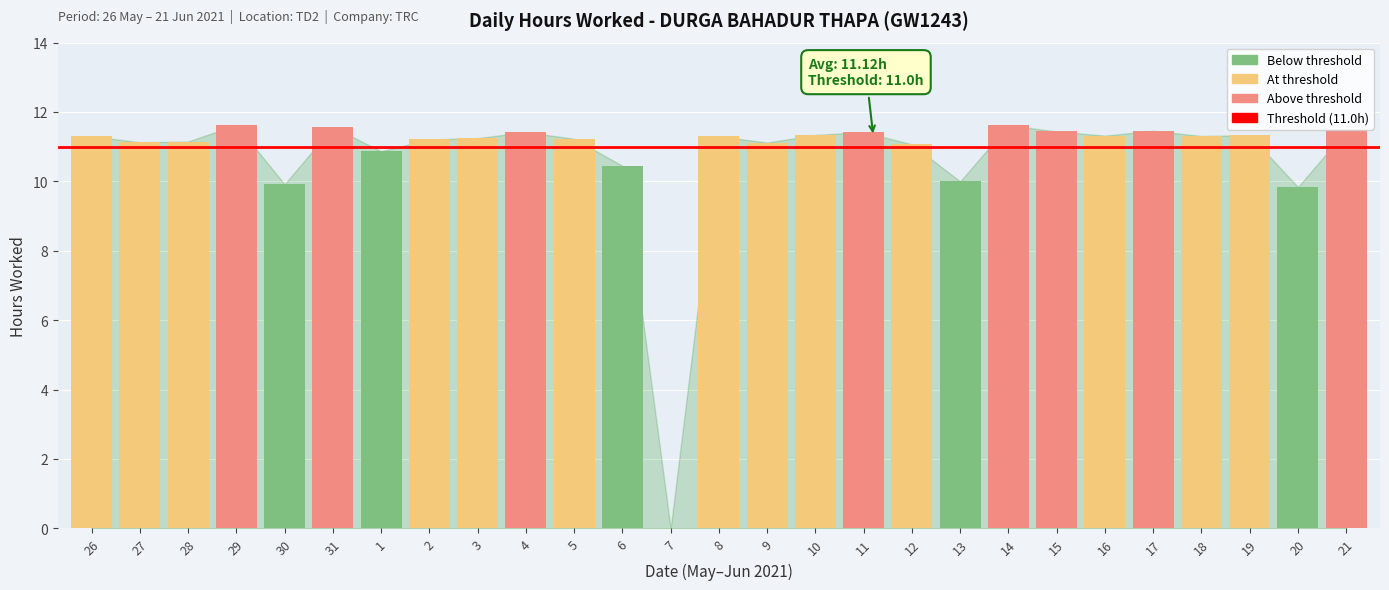

How many distinct data groups are displayed?

1